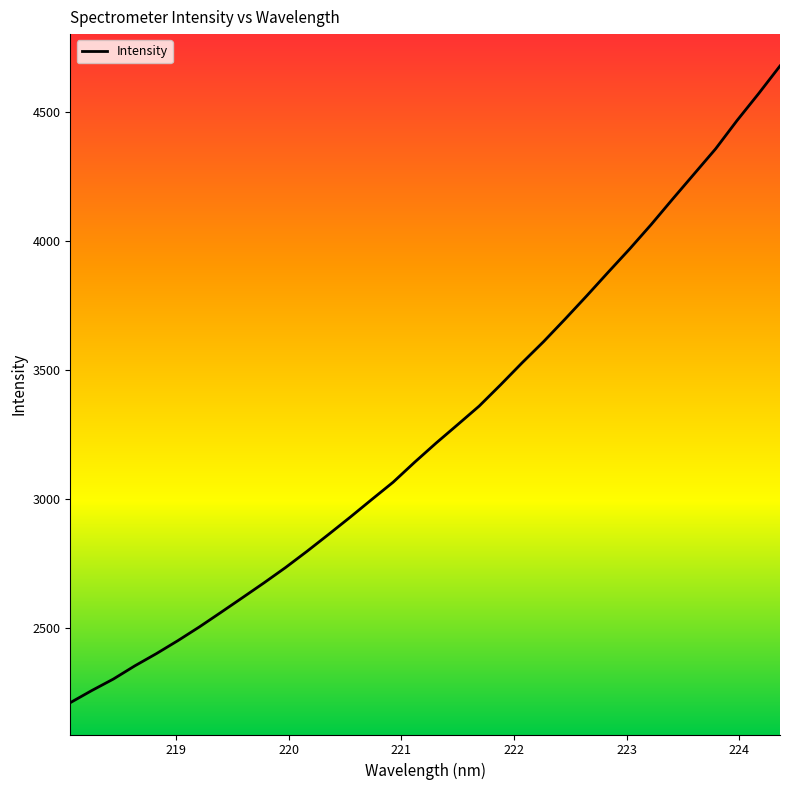

What is the minimum value shown in the chart?

2209.2